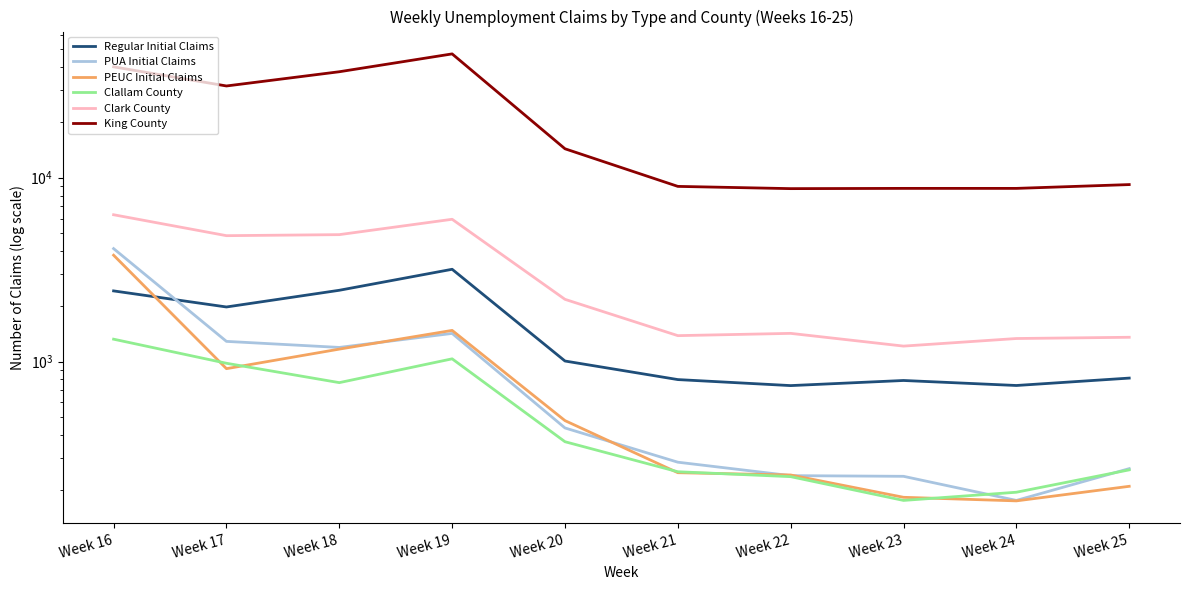

True or false: King County and Regular Initial Claims cross at least once.

False